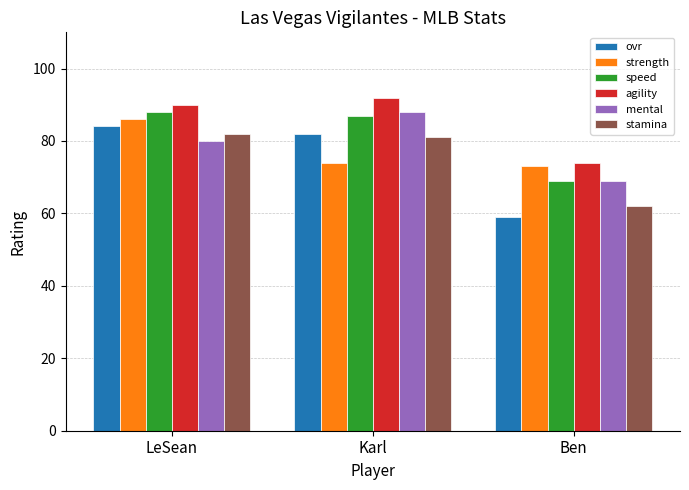

What are all the series names shown in the legend?

ovr, strength, speed, agility, mental, stamina